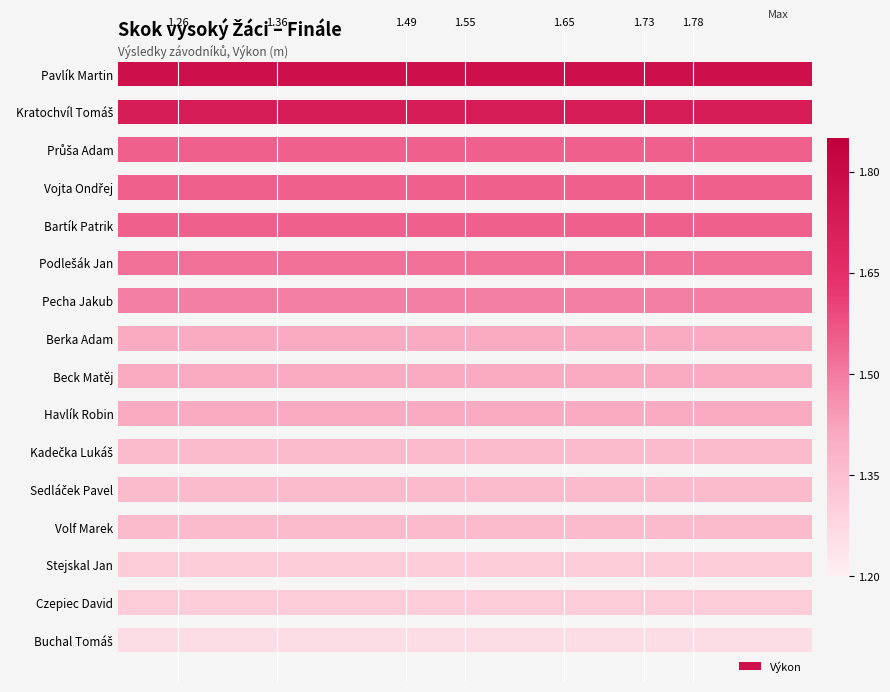

What is the value of the 1st bar from the left?

1.8